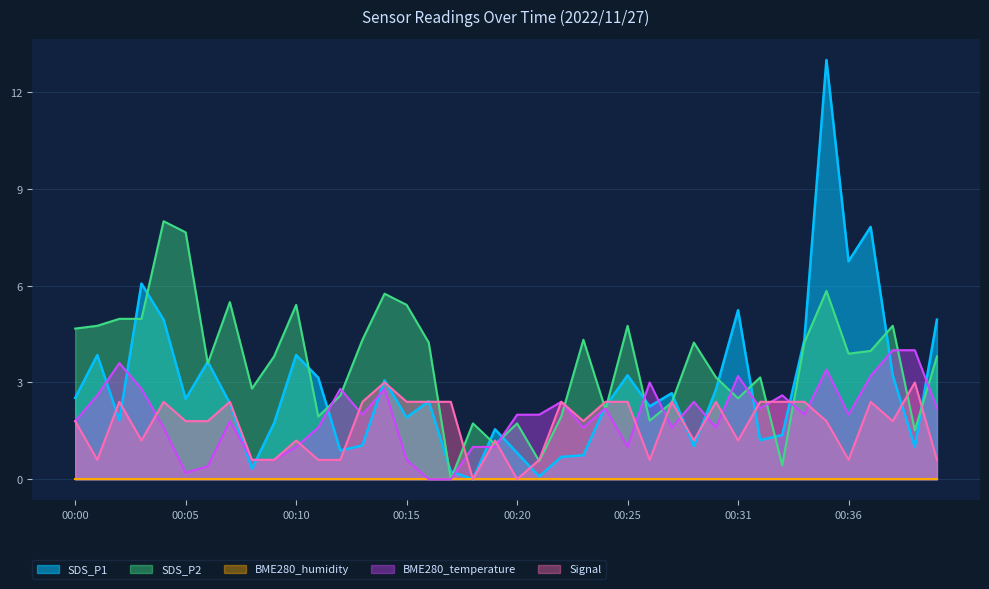

The value of SDS_P1 at 00:08 is 0.5. True or false?

False